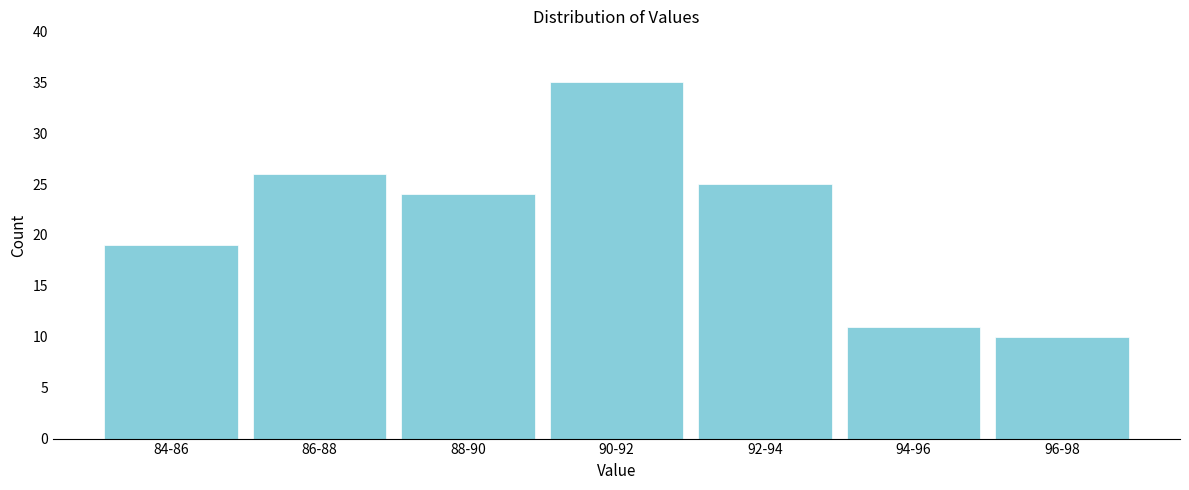

Reading left to right, extract all data points from this chart.

19	26	24	35	25	11	10